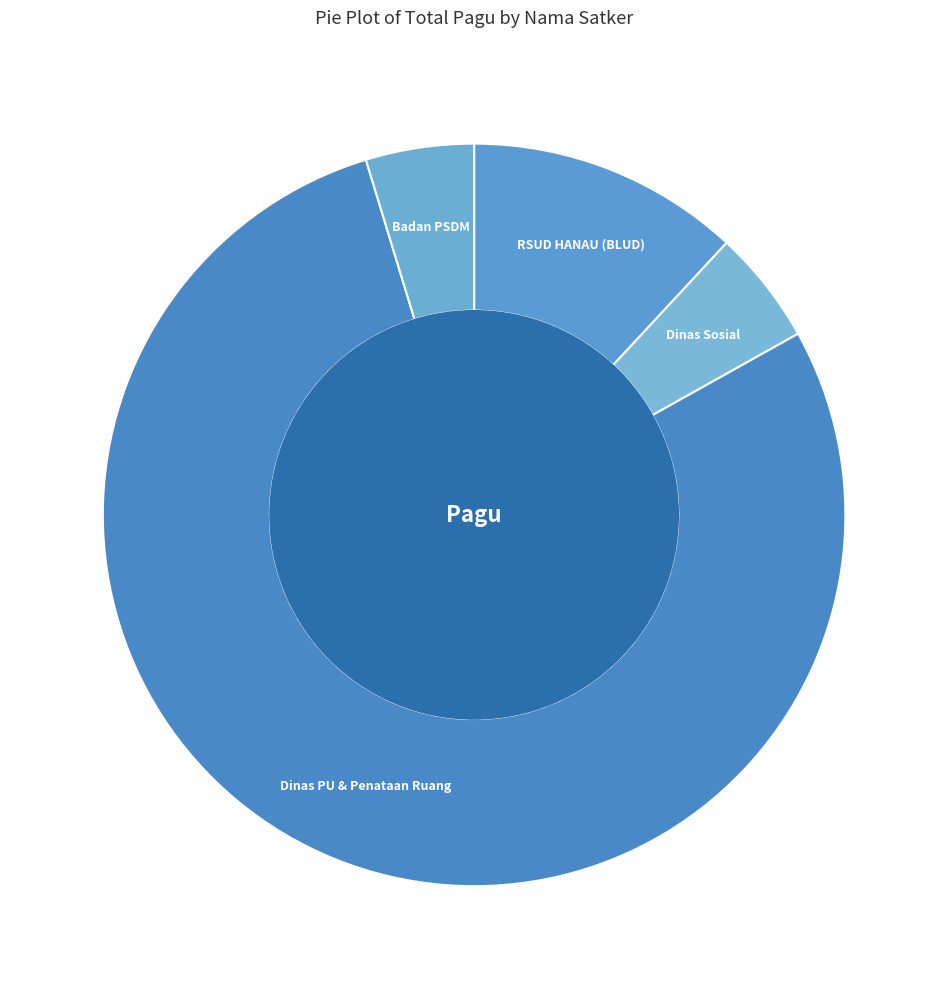

Count the number of slices in the pie.

4